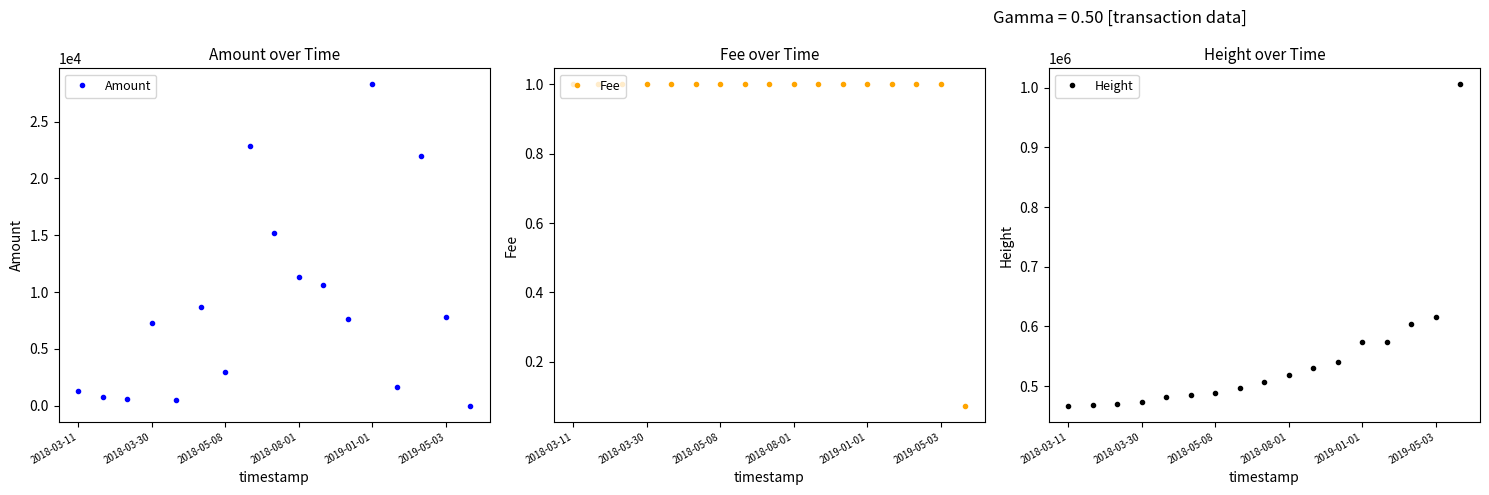

Is this an area chart (filled region under the line)?

No